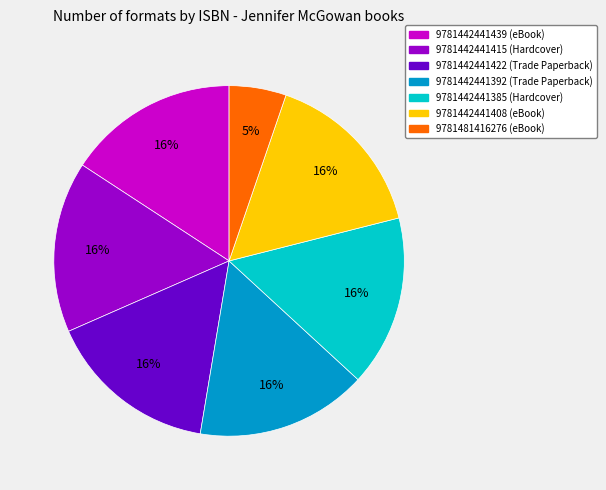

Do 9781481416276 (eBook) and 9781442441422 (Trade Paperback) together represent more than half of the pie?

No